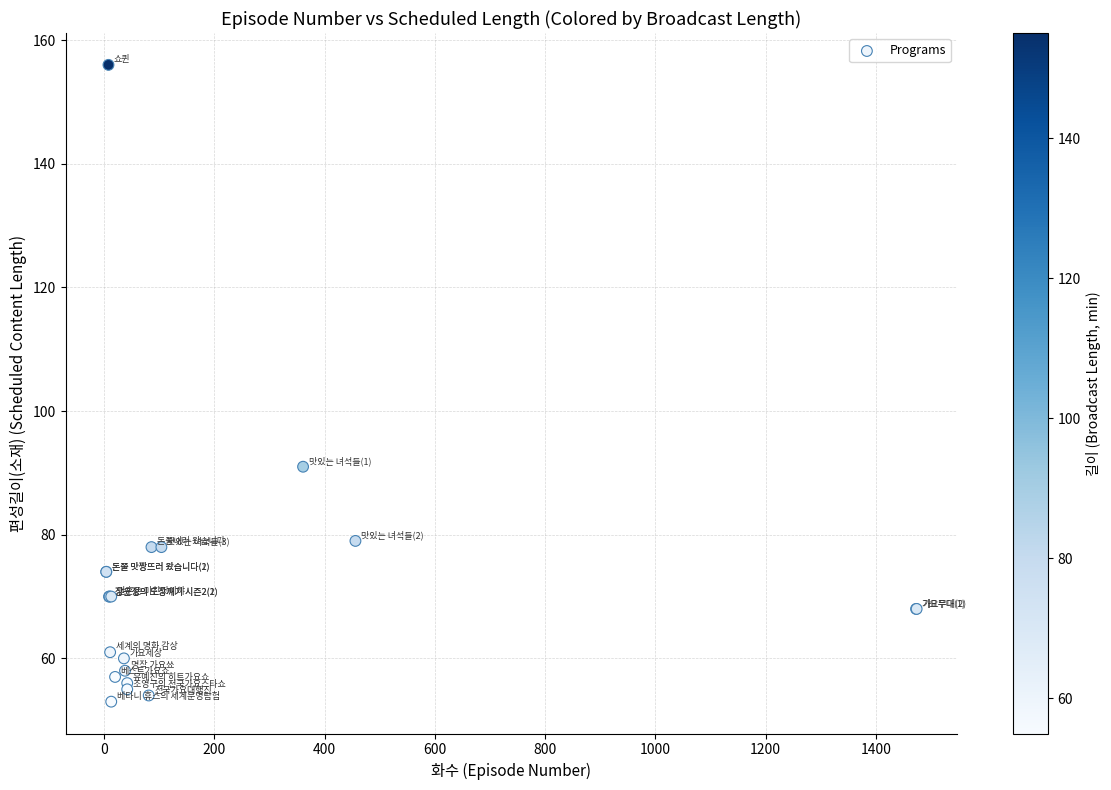

What Y value in the scatter plot is closest to 104?

91